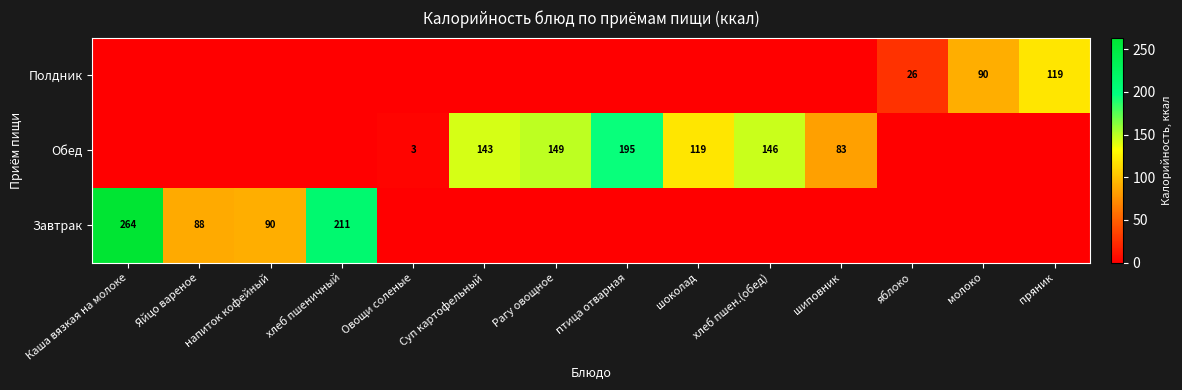

Count the number of categories in the chart.

14